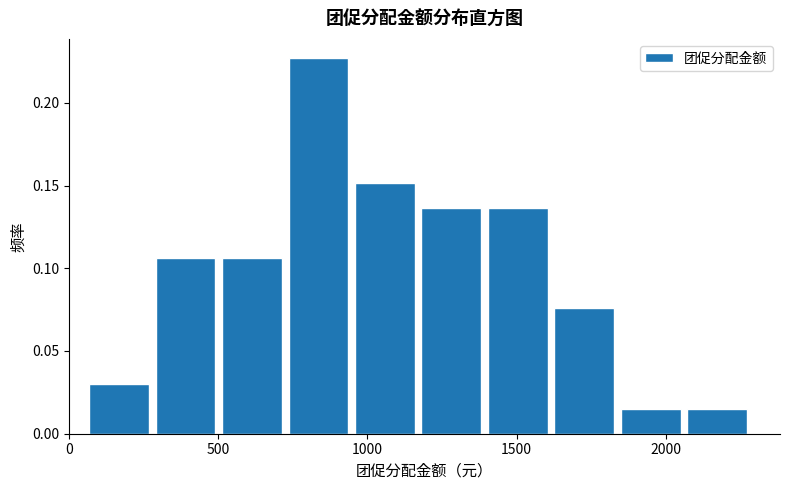

Reading left to right, transcribe this chart: for each bar, give the range it covers on the x-axis and its height. Neither the bar edges nor the heights are printed on the chart, so give them approximately, as read against the axes.

50 to 300: 0.030
300 to 500: 0.105
500 to 750: 0.105
750 to 950: 0.225
950 to 1200: 0.150
1200 to 1400: 0.135
1400 to 1650: 0.135
1650 to 1850: 0.075
1850 to 2050: 0.015
2050 to 2300: 0.015